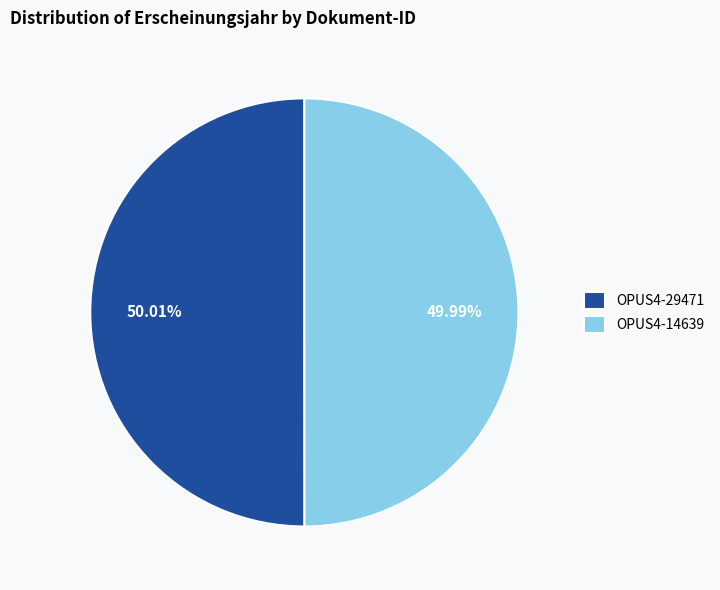

Do OPUS4-29471 and OPUS4-14639 together represent more than half of the pie?

Yes